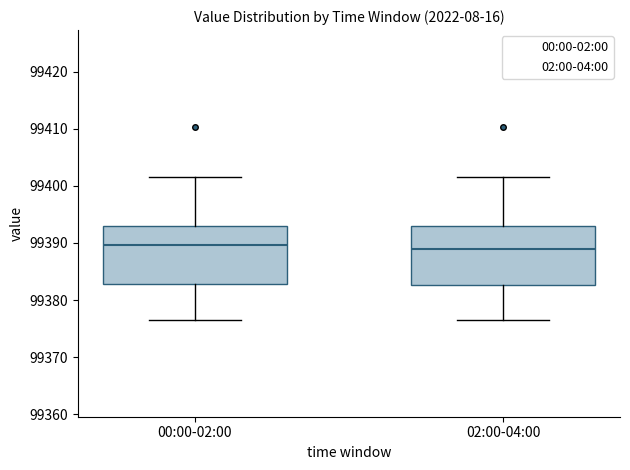

Reading left to right, read every box against the y-axis: the position of its median line, the range the box covers, and the ends of its whiskers. The values are not printed on the chart, so give them approximately, as read against the axis.

00:00-02:00: median 99390, box 99383 to 99393, whiskers 99377 to 99401
02:00-04:00: median 99389, box 99383 to 99393, whiskers 99377 to 99401